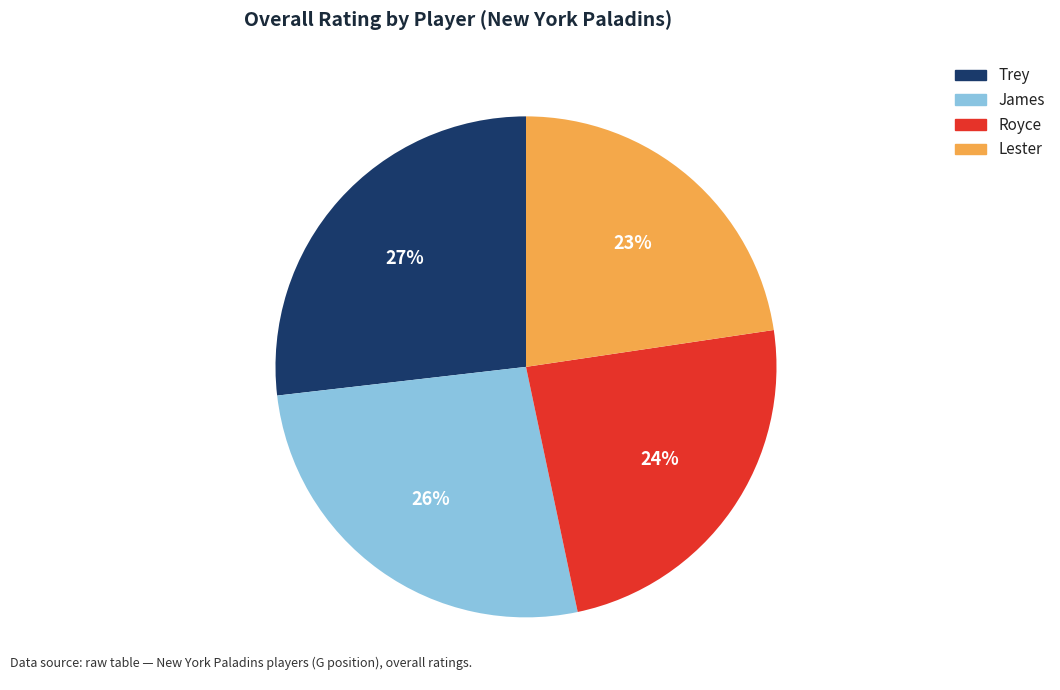

Is it true that Royce is 24% of the pie?

True